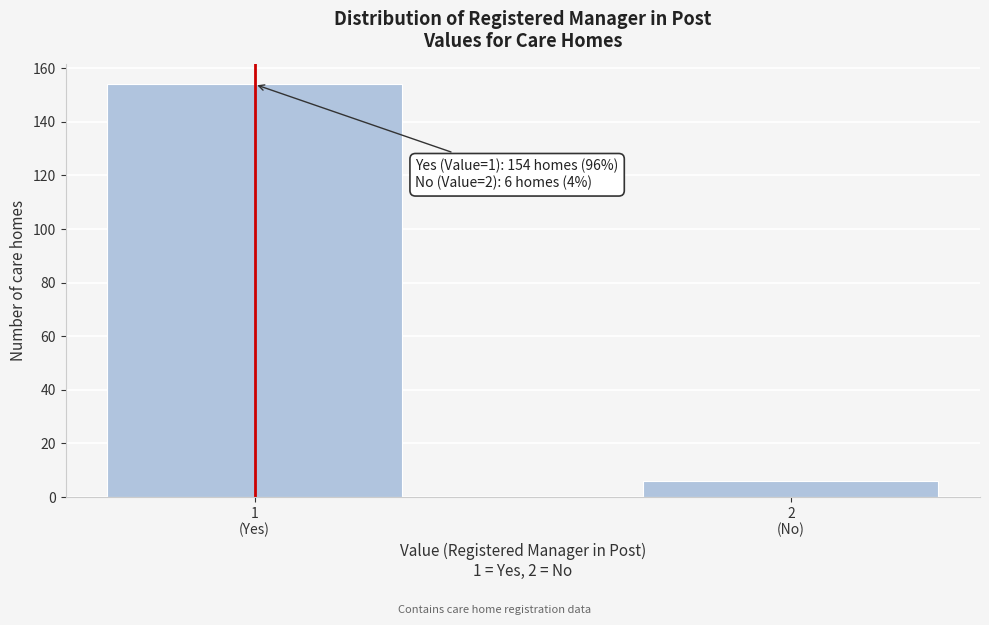

Reading right to left, transcribe all the data shown in this chart.

6	154